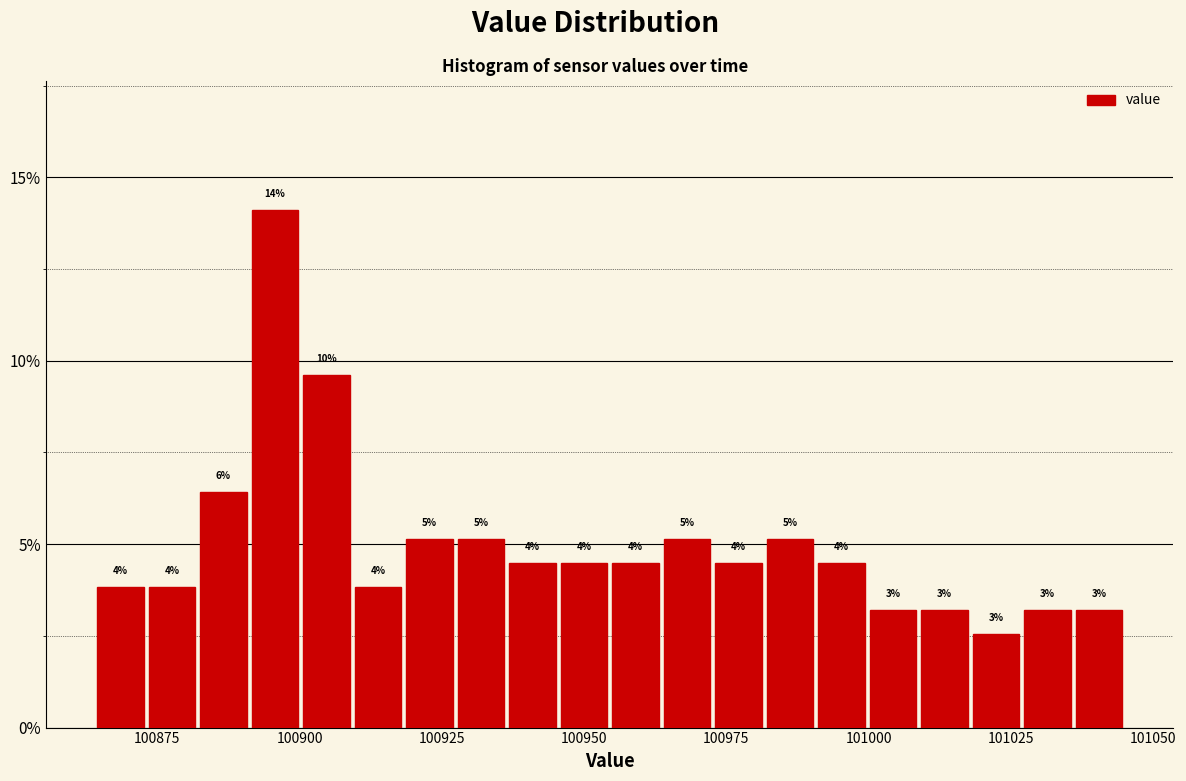

Read against the x-axis, roughly where is the centre of the tallest bar?

100895